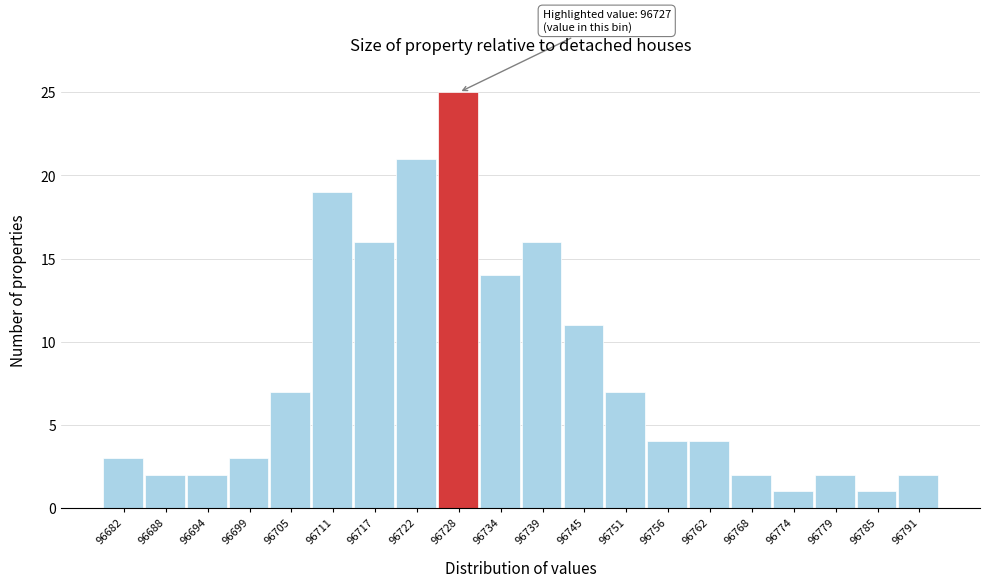

Which range on the x-axis has the tallest bar?

96725.6 to 96731.3